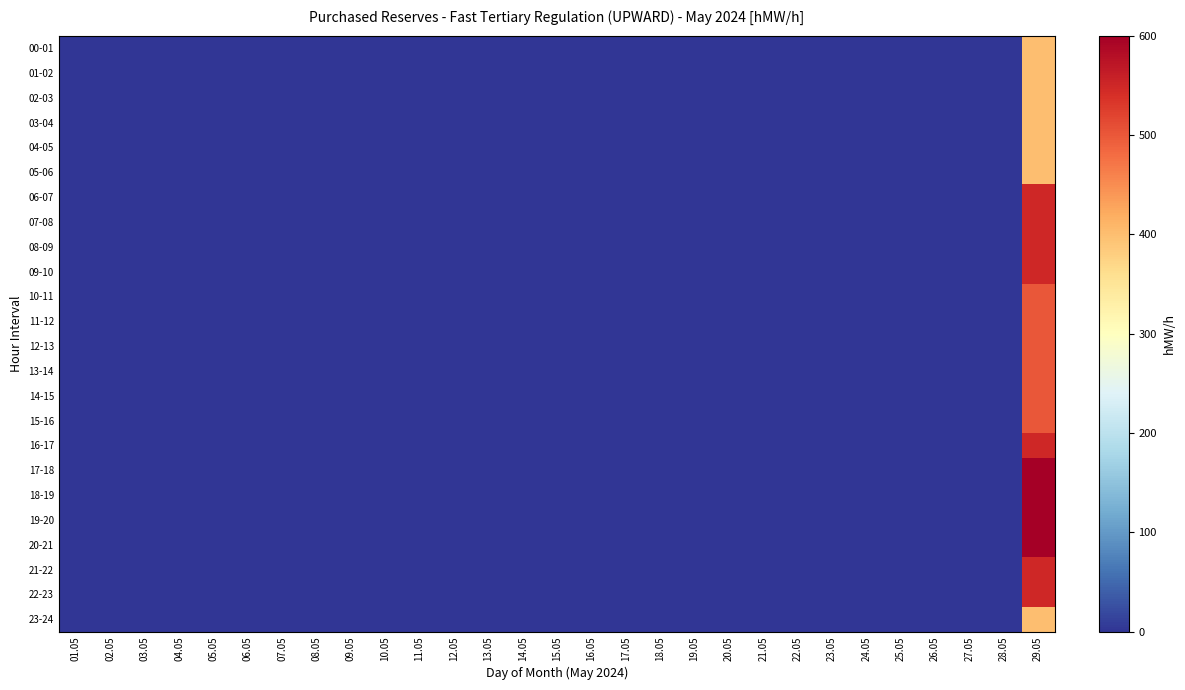

Reading left to right, extract all data points from this chart.

00-01: 01.05=0	02.05=0	03.05=0	04.05=0	05.05=0	06.05=0	07.05=0	08.05=0	09.05=0	10.05=0	11.05=0	12.05=0	13.05=0	14.05=0	15.05=0	16.05=0	17.05=0	18.05=0	19.05=0	20.05=0	21.05=0	22.05=0	23.05=0	24.05=0	25.05=0	26.05=0	27.05=0	28.05=0	29.05=400
01-02: 01.05=0	02.05=0	03.05=0	04.05=0	05.05=0	06.05=0	07.05=0	08.05=0	09.05=0	10.05=0	11.05=0	12.05=0	13.05=0	14.05=0	15.05=0	16.05=0	17.05=0	18.05=0	19.05=0	20.05=0	21.05=0	22.05=0	23.05=0	24.05=0	25.05=0	26.05=0	27.05=0	28.05=0	29.05=400
02-03: 01.05=0	02.05=0	03.05=0	04.05=0	05.05=0	06.05=0	07.05=0	08.05=0	09.05=0	10.05=0	11.05=0	12.05=0	13.05=0	14.05=0	15.05=0	16.05=0	17.05=0	18.05=0	19.05=0	20.05=0	21.05=0	22.05=0	23.05=0	24.05=0	25.05=0	26.05=0	27.05=0	28.05=0	29.05=400
03-04: 01.05=0	02.05=0	03.05=0	04.05=0	05.05=0	06.05=0	07.05=0	08.05=0	09.05=0	10.05=0	11.05=0	12.05=0	13.05=0	14.05=0	15.05=0	16.05=0	17.05=0	18.05=0	19.05=0	20.05=0	21.05=0	22.05=0	23.05=0	24.05=0	25.05=0	26.05=0	27.05=0	28.05=0	29.05=400
04-05: 01.05=0	02.05=0	03.05=0	04.05=0	05.05=0	06.05=0	07.05=0	08.05=0	09.05=0	10.05=0	11.05=0	12.05=0	13.05=0	14.05=0	15.05=0	16.05=0	17.05=0	18.05=0	19.05=0	20.05=0	21.05=0	22.05=0	23.05=0	24.05=0	25.05=0	26.05=0	27.05=0	28.05=0	29.05=400
05-06: 01.05=0	02.05=0	03.05=0	04.05=0	05.05=0	06.05=0	07.05=0	08.05=0	09.05=0	10.05=0	11.05=0	12.05=0	13.05=0	14.05=0	15.05=0	16.05=0	17.05=0	18.05=0	19.05=0	20.05=0	21.05=0	22.05=0	23.05=0	24.05=0	25.05=0	26.05=0	27.05=0	28.05=0	29.05=400
06-07: 01.05=0	02.05=0	03.05=0	04.05=0	05.05=0	06.05=0	07.05=0	08.05=0	09.05=0	10.05=0	11.05=0	12.05=0	13.05=0	14.05=0	15.05=0	16.05=0	17.05=0	18.05=0	19.05=0	20.05=0	21.05=0	22.05=0	23.05=0	24.05=0	25.05=0	26.05=0	27.05=0	28.05=0	29.05=550
07-08: 01.05=0	02.05=0	03.05=0	04.05=0	05.05=0	06.05=0	07.05=0	08.05=0	09.05=0	10.05=0	11.05=0	12.05=0	13.05=0	14.05=0	15.05=0	16.05=0	17.05=0	18.05=0	19.05=0	20.05=0	21.05=0	22.05=0	23.05=0	24.05=0	25.05=0	26.05=0	27.05=0	28.05=0	29.05=550
08-09: 01.05=0	02.05=0	03.05=0	04.05=0	05.05=0	06.05=0	07.05=0	08.05=0	09.05=0	10.05=0	11.05=0	12.05=0	13.05=0	14.05=0	15.05=0	16.05=0	17.05=0	18.05=0	19.05=0	20.05=0	21.05=0	22.05=0	23.05=0	24.05=0	25.05=0	26.05=0	27.05=0	28.05=0	29.05=550
09-10: 01.05=0	02.05=0	03.05=0	04.05=0	05.05=0	06.05=0	07.05=0	08.05=0	09.05=0	10.05=0	11.05=0	12.05=0	13.05=0	14.05=0	15.05=0	16.05=0	17.05=0	18.05=0	19.05=0	20.05=0	21.05=0	22.05=0	23.05=0	24.05=0	25.05=0	26.05=0	27.05=0	28.05=0	29.05=550
10-11: 01.05=0	02.05=0	03.05=0	04.05=0	05.05=0	06.05=0	07.05=0	08.05=0	09.05=0	10.05=0	11.05=0	12.05=0	13.05=0	14.05=0	15.05=0	16.05=0	17.05=0	18.05=0	19.05=0	20.05=0	21.05=0	22.05=0	23.05=0	24.05=0	25.05=0	26.05=0	27.05=0	28.05=0	29.05=500
11-12: 01.05=0	02.05=0	03.05=0	04.05=0	05.05=0	06.05=0	07.05=0	08.05=0	09.05=0	10.05=0	11.05=0	12.05=0	13.05=0	14.05=0	15.05=0	16.05=0	17.05=0	18.05=0	19.05=0	20.05=0	21.05=0	22.05=0	23.05=0	24.05=0	25.05=0	26.05=0	27.05=0	28.05=0	29.05=500
12-13: 01.05=0	02.05=0	03.05=0	04.05=0	05.05=0	06.05=0	07.05=0	08.05=0	09.05=0	10.05=0	11.05=0	12.05=0	13.05=0	14.05=0	15.05=0	16.05=0	17.05=0	18.05=0	19.05=0	20.05=0	21.05=0	22.05=0	23.05=0	24.05=0	25.05=0	26.05=0	27.05=0	28.05=0	29.05=500
13-14: 01.05=0	02.05=0	03.05=0	04.05=0	05.05=0	06.05=0	07.05=0	08.05=0	09.05=0	10.05=0	11.05=0	12.05=0	13.05=0	14.05=0	15.05=0	16.05=0	17.05=0	18.05=0	19.05=0	20.05=0	21.05=0	22.05=0	23.05=0	24.05=0	25.05=0	26.05=0	27.05=0	28.05=0	29.05=500
14-15: 01.05=0	02.05=0	03.05=0	04.05=0	05.05=0	06.05=0	07.05=0	08.05=0	09.05=0	10.05=0	11.05=0	12.05=0	13.05=0	14.05=0	15.05=0	16.05=0	17.05=0	18.05=0	19.05=0	20.05=0	21.05=0	22.05=0	23.05=0	24.05=0	25.05=0	26.05=0	27.05=0	28.05=0	29.05=500
15-16: 01.05=0	02.05=0	03.05=0	04.05=0	05.05=0	06.05=0	07.05=0	08.05=0	09.05=0	10.05=0	11.05=0	12.05=0	13.05=0	14.05=0	15.05=0	16.05=0	17.05=0	18.05=0	19.05=0	20.05=0	21.05=0	22.05=0	23.05=0	24.05=0	25.05=0	26.05=0	27.05=0	28.05=0	29.05=500
16-17: 01.05=0	02.05=0	03.05=0	04.05=0	05.05=0	06.05=0	07.05=0	08.05=0	09.05=0	10.05=0	11.05=0	12.05=0	13.05=0	14.05=0	15.05=0	16.05=0	17.05=0	18.05=0	19.05=0	20.05=0	21.05=0	22.05=0	23.05=0	24.05=0	25.05=0	26.05=0	27.05=0	28.05=0	29.05=550
17-18: 01.05=0	02.05=0	03.05=0	04.05=0	05.05=0	06.05=0	07.05=0	08.05=0	09.05=0	10.05=0	11.05=0	12.05=0	13.05=0	14.05=0	15.05=0	16.05=0	17.05=0	18.05=0	19.05=0	20.05=0	21.05=0	22.05=0	23.05=0	24.05=0	25.05=0	26.05=0	27.05=0	28.05=0	29.05=600
18-19: 01.05=0	02.05=0	03.05=0	04.05=0	05.05=0	06.05=0	07.05=0	08.05=0	09.05=0	10.05=0	11.05=0	12.05=0	13.05=0	14.05=0	15.05=0	16.05=0	17.05=0	18.05=0	19.05=0	20.05=0	21.05=0	22.05=0	23.05=0	24.05=0	25.05=0	26.05=0	27.05=0	28.05=0	29.05=600
19-20: 01.05=0	02.05=0	03.05=0	04.05=0	05.05=0	06.05=0	07.05=0	08.05=0	09.05=0	10.05=0	11.05=0	12.05=0	13.05=0	14.05=0	15.05=0	16.05=0	17.05=0	18.05=0	19.05=0	20.05=0	21.05=0	22.05=0	23.05=0	24.05=0	25.05=0	26.05=0	27.05=0	28.05=0	29.05=600
20-21: 01.05=0	02.05=0	03.05=0	04.05=0	05.05=0	06.05=0	07.05=0	08.05=0	09.05=0	10.05=0	11.05=0	12.05=0	13.05=0	14.05=0	15.05=0	16.05=0	17.05=0	18.05=0	19.05=0	20.05=0	21.05=0	22.05=0	23.05=0	24.05=0	25.05=0	26.05=0	27.05=0	28.05=0	29.05=600
21-22: 01.05=0	02.05=0	03.05=0	04.05=0	05.05=0	06.05=0	07.05=0	08.05=0	09.05=0	10.05=0	11.05=0	12.05=0	13.05=0	14.05=0	15.05=0	16.05=0	17.05=0	18.05=0	19.05=0	20.05=0	21.05=0	22.05=0	23.05=0	24.05=0	25.05=0	26.05=0	27.05=0	28.05=0	29.05=550
22-23: 01.05=0	02.05=0	03.05=0	04.05=0	05.05=0	06.05=0	07.05=0	08.05=0	09.05=0	10.05=0	11.05=0	12.05=0	13.05=0	14.05=0	15.05=0	16.05=0	17.05=0	18.05=0	19.05=0	20.05=0	21.05=0	22.05=0	23.05=0	24.05=0	25.05=0	26.05=0	27.05=0	28.05=0	29.05=550
23-24: 01.05=0	02.05=0	03.05=0	04.05=0	05.05=0	06.05=0	07.05=0	08.05=0	09.05=0	10.05=0	11.05=0	12.05=0	13.05=0	14.05=0	15.05=0	16.05=0	17.05=0	18.05=0	19.05=0	20.05=0	21.05=0	22.05=0	23.05=0	24.05=0	25.05=0	26.05=0	27.05=0	28.05=0	29.05=400